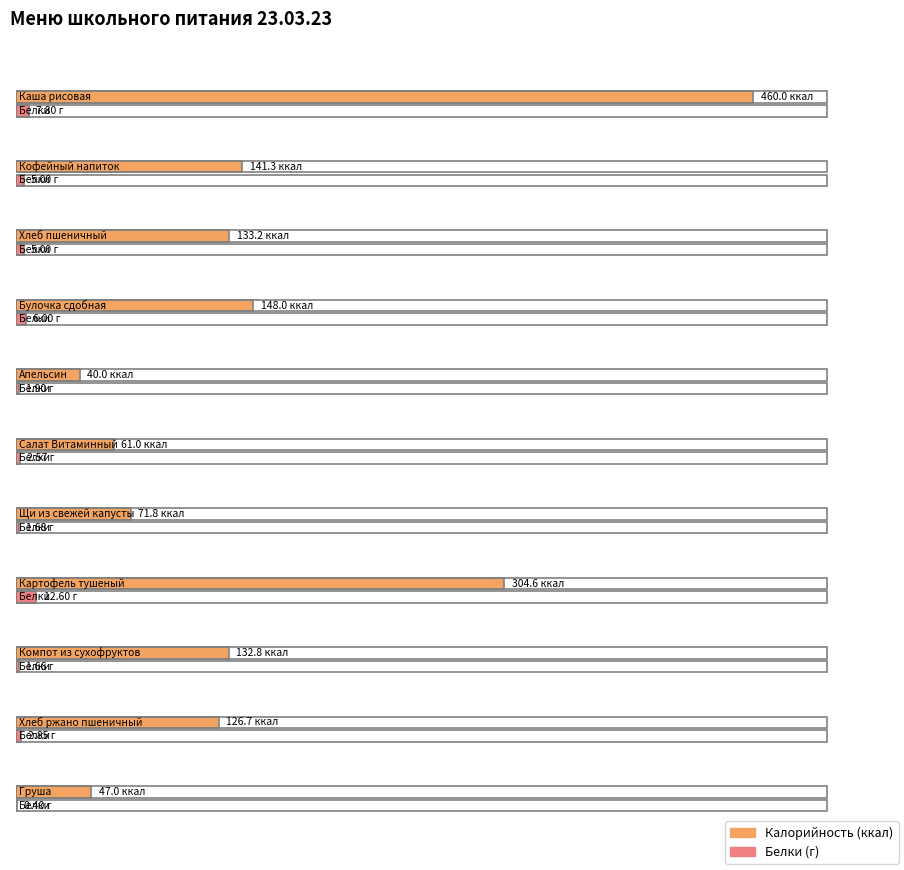

Read the Калорийность value at Апельсин.

40.0